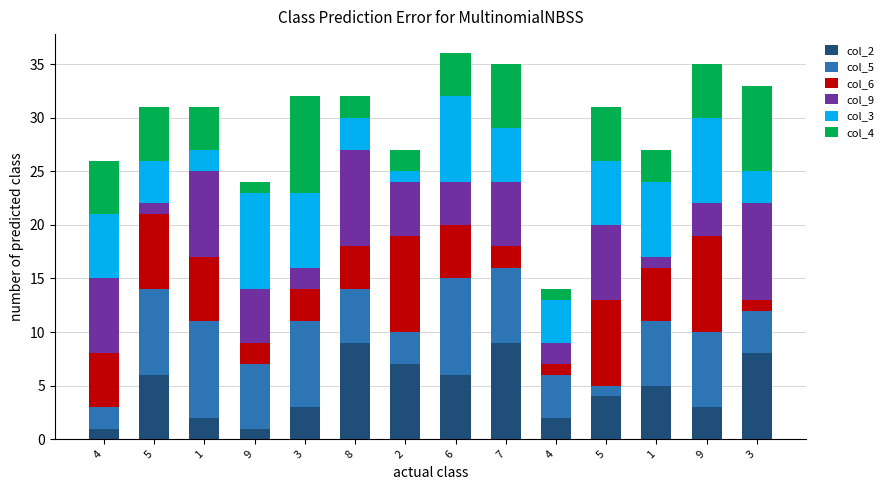

Are the bars horizontal?

No